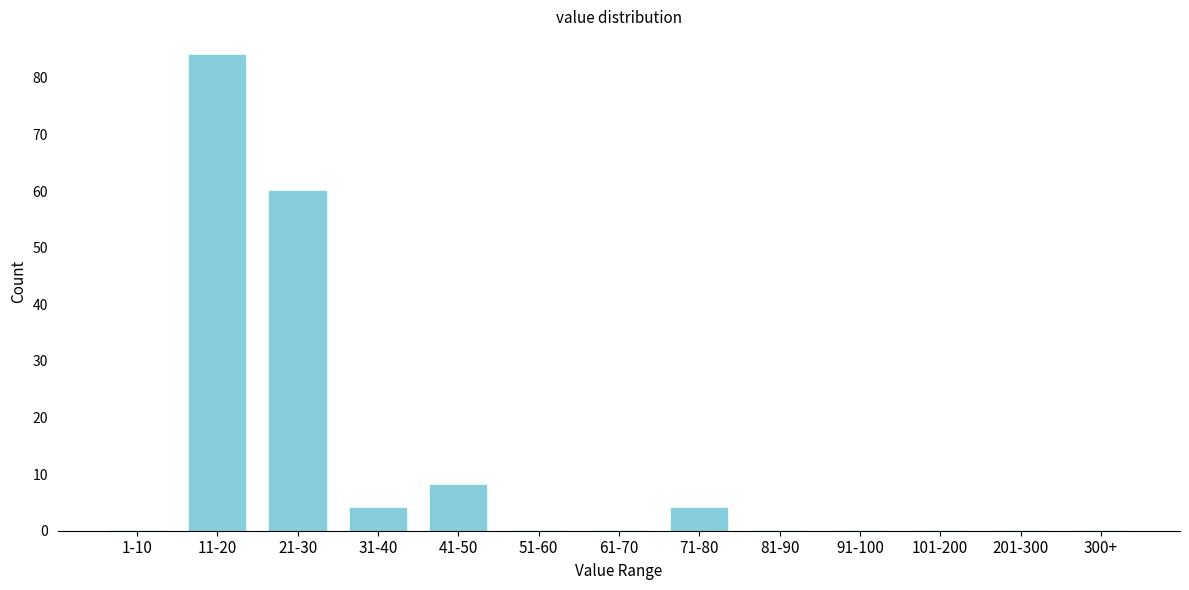

Reading left to right, list all the values displayed in this chart.

1-10=0	11-20=84	21-30=60	31-40=4	41-50=8	51-60=0	61-70=0	71-80=4	81-90=0	91-100=0	101-200=0	201-300=0	300+=0